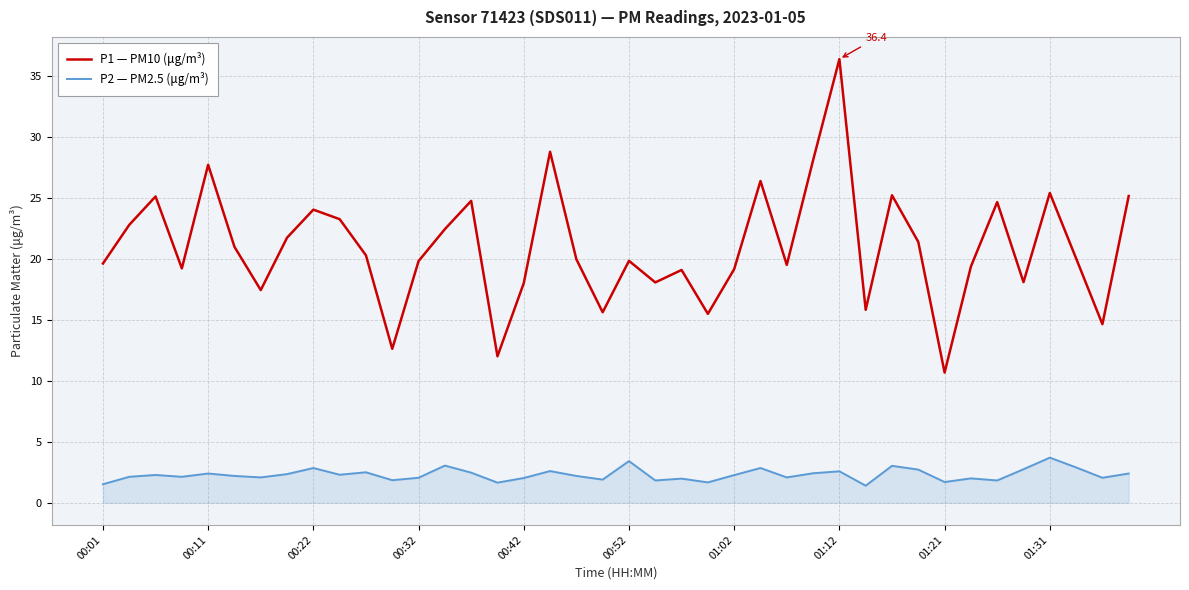

True or false: P2 — PM2.5 (μg/m³) and P1 — PM10 (μg/m³) intersect in this chart.

False